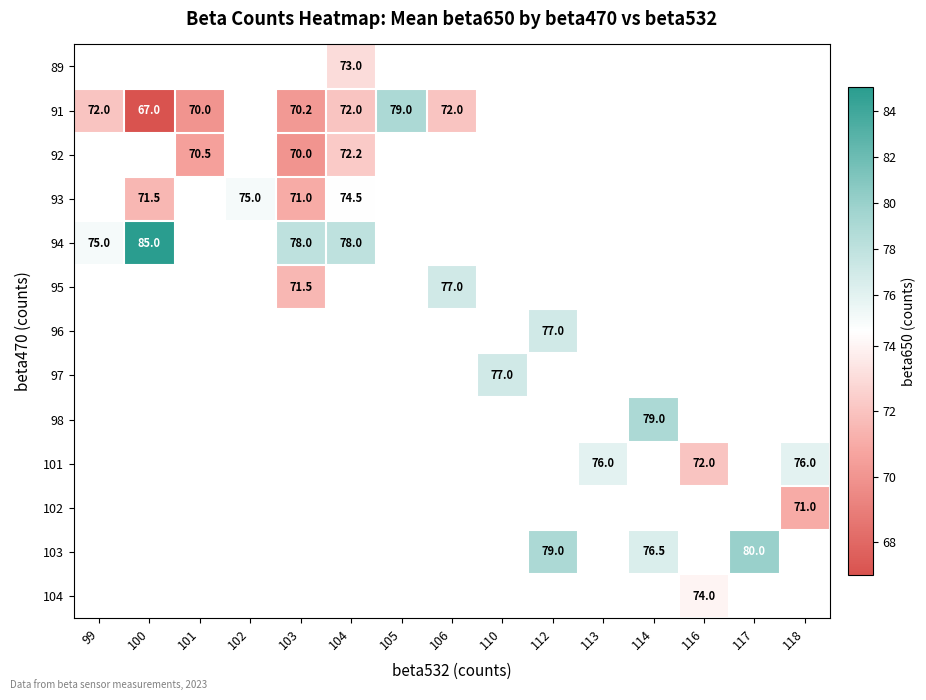

True or false: 91 has a value of 72.0 at 106.

True